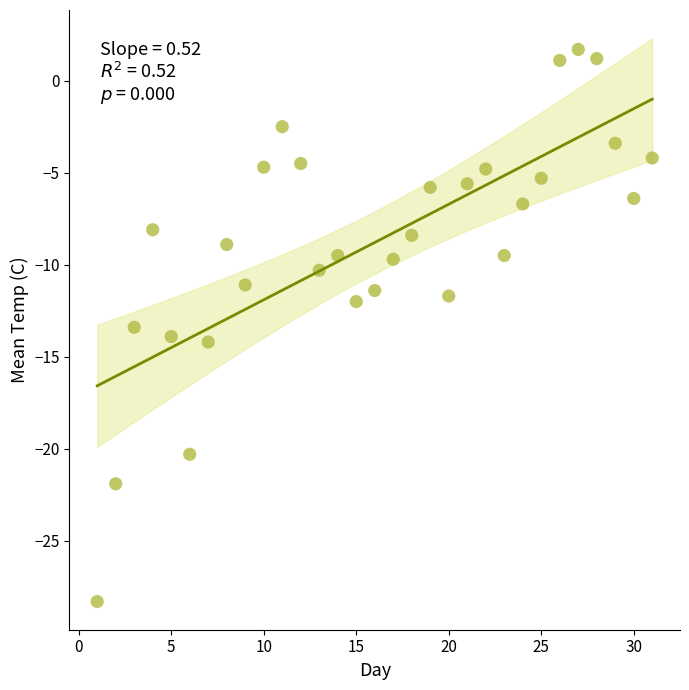

What Y value in the scatter plot is closest to -13?

-13.4